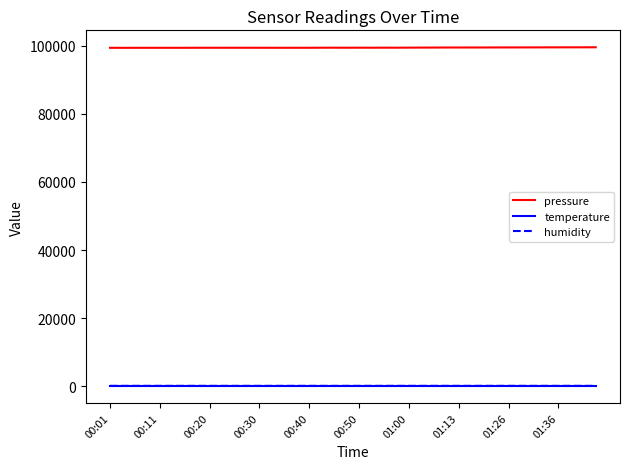

What is the highest value of the humidity series?

59.4